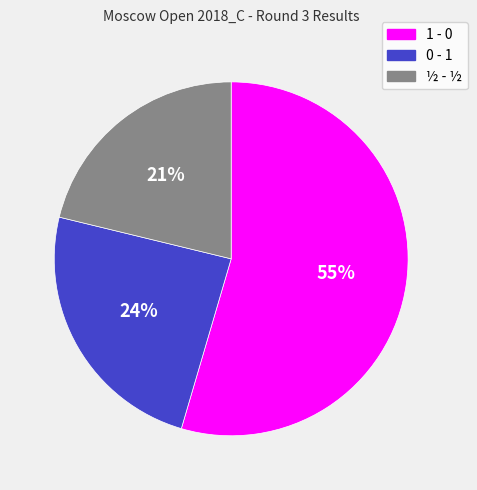

True or false: 0 - 1 accounts for 24% of the total.

True